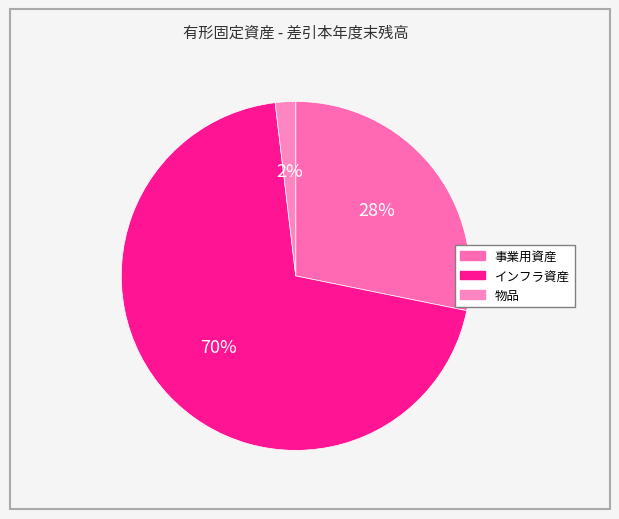

How many slices are in this pie chart?

3